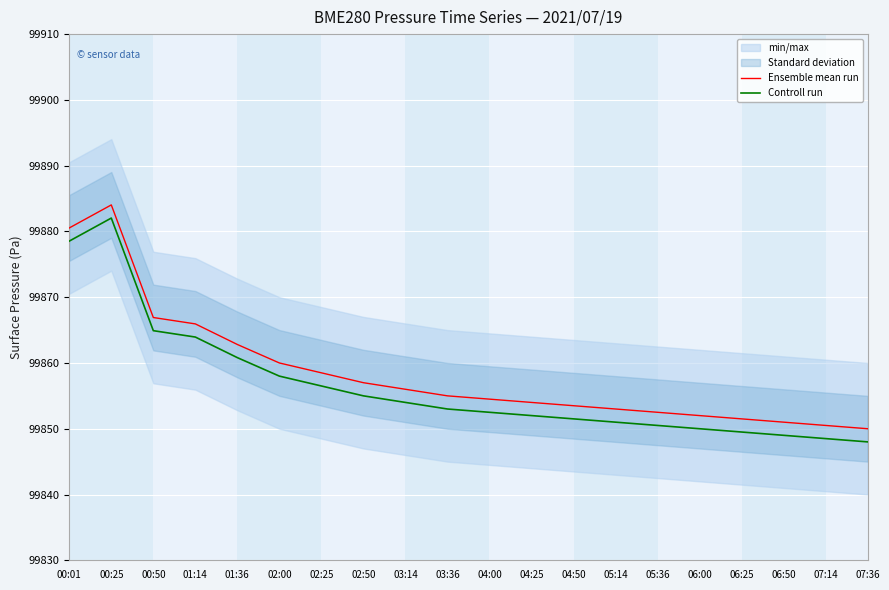

Where does the Controll run series first go above 99853?

00:01